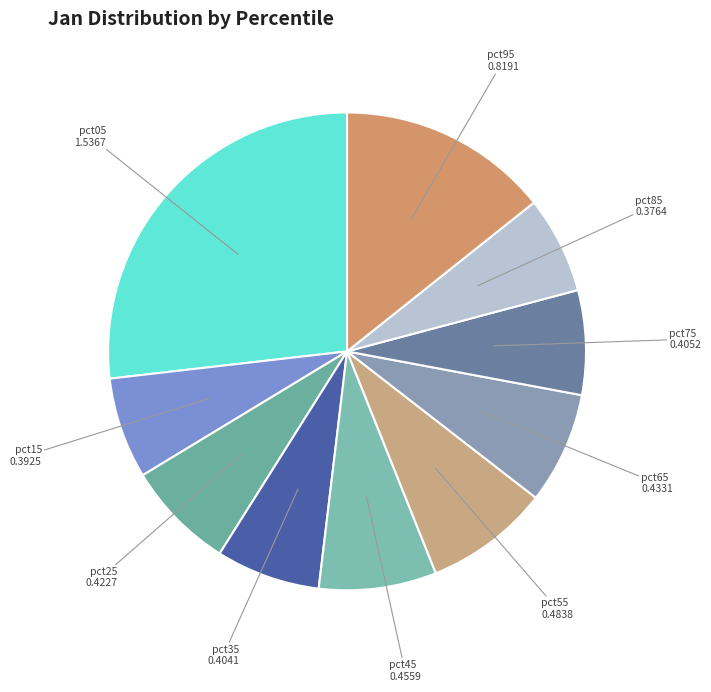

Which has a higher value, pct65 or pct35?

pct65